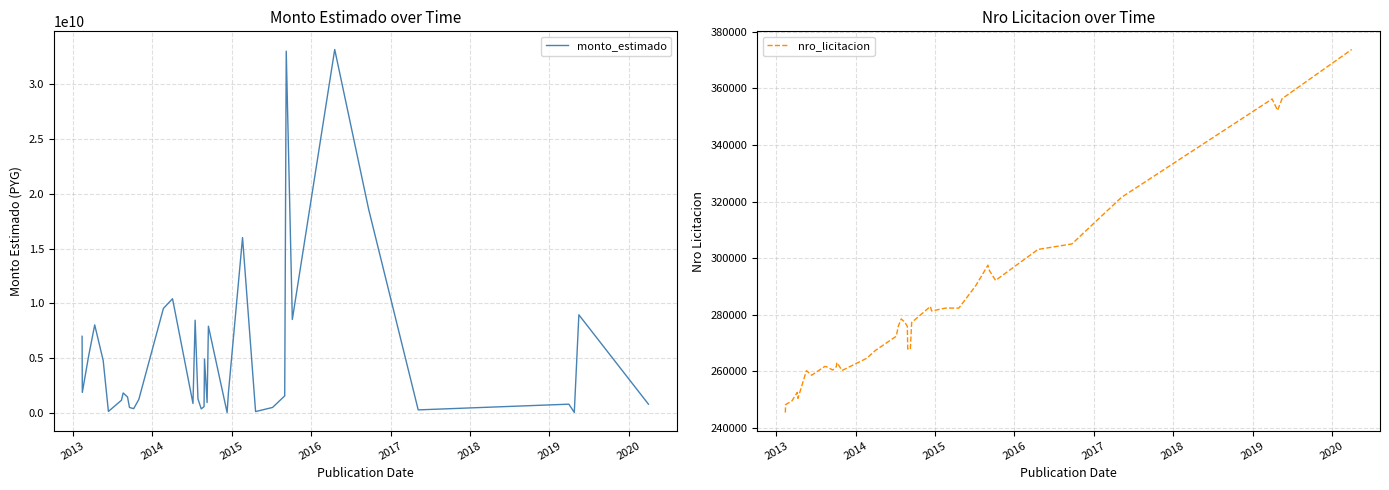

How many data points does each series have?

39